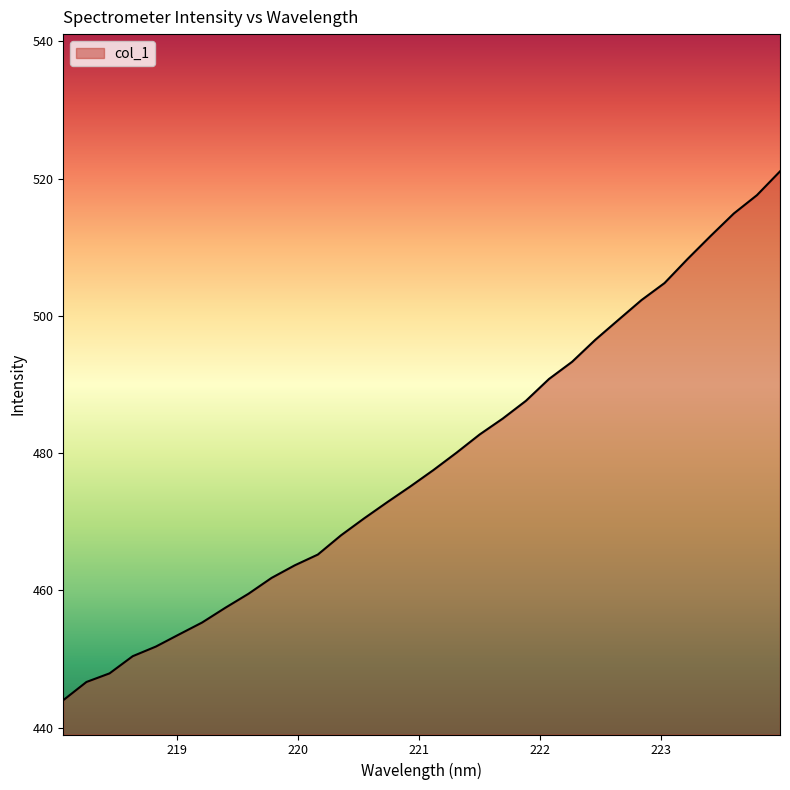

What is the greatest value displayed?

521.0